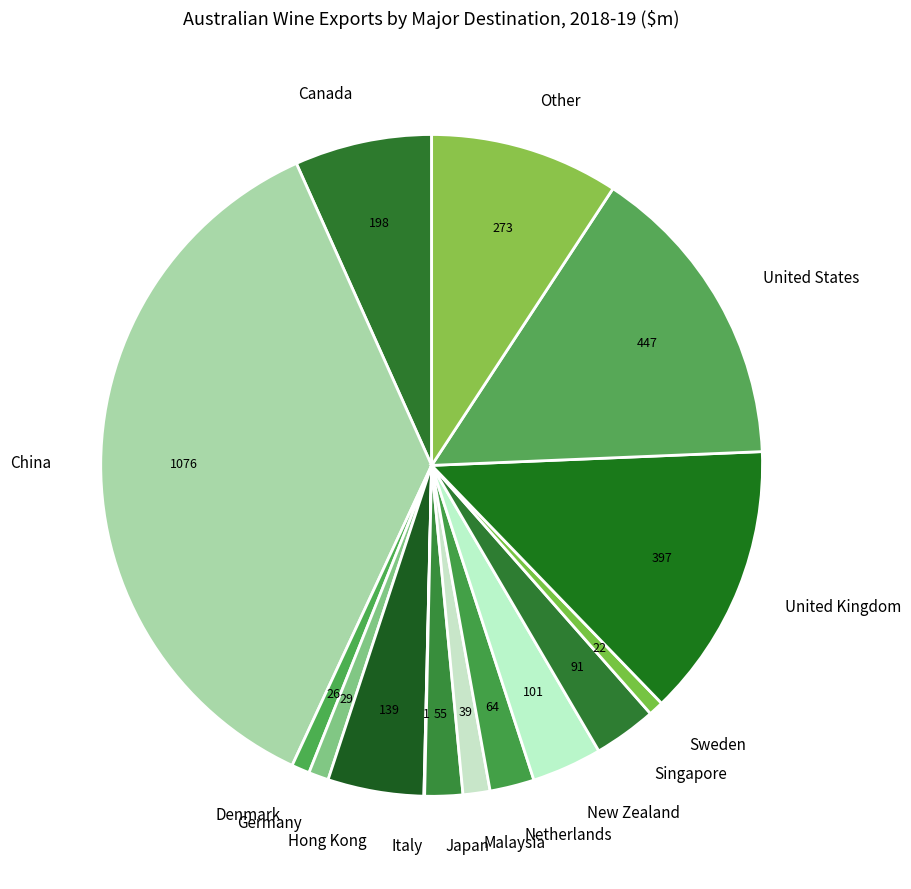

Is there any slice that represents more than half of the pie?

No